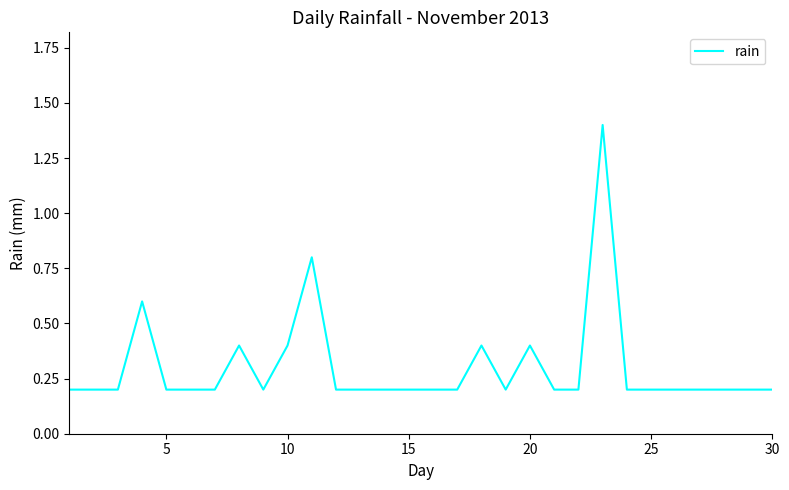

What is the maximum value shown in the chart?

1.4